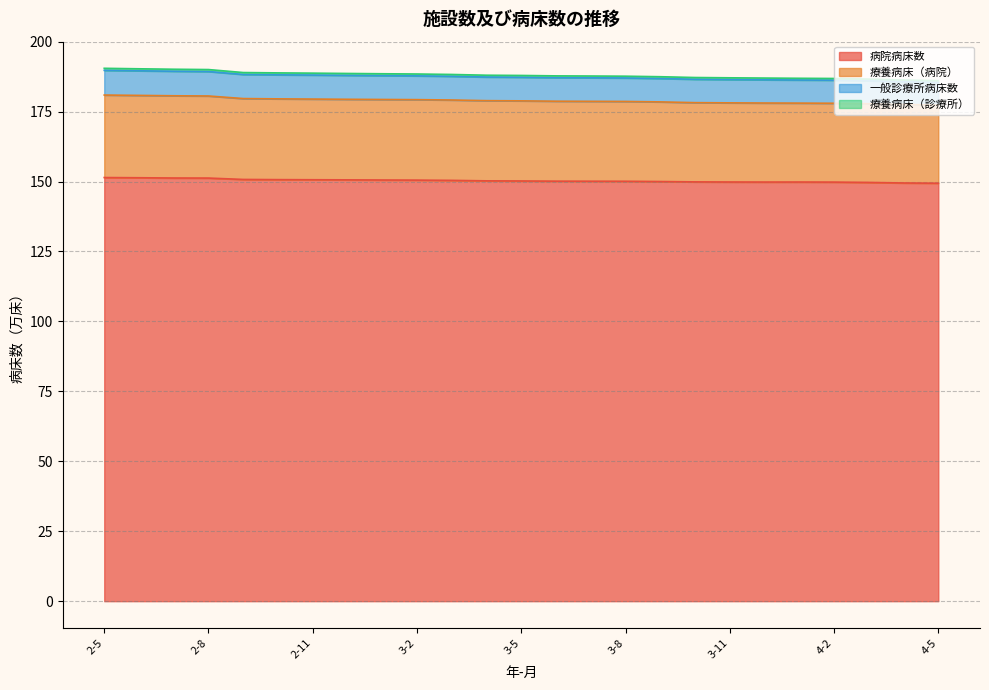

Is it true that 病院病床数 equals 150.8 at 2-9?

True